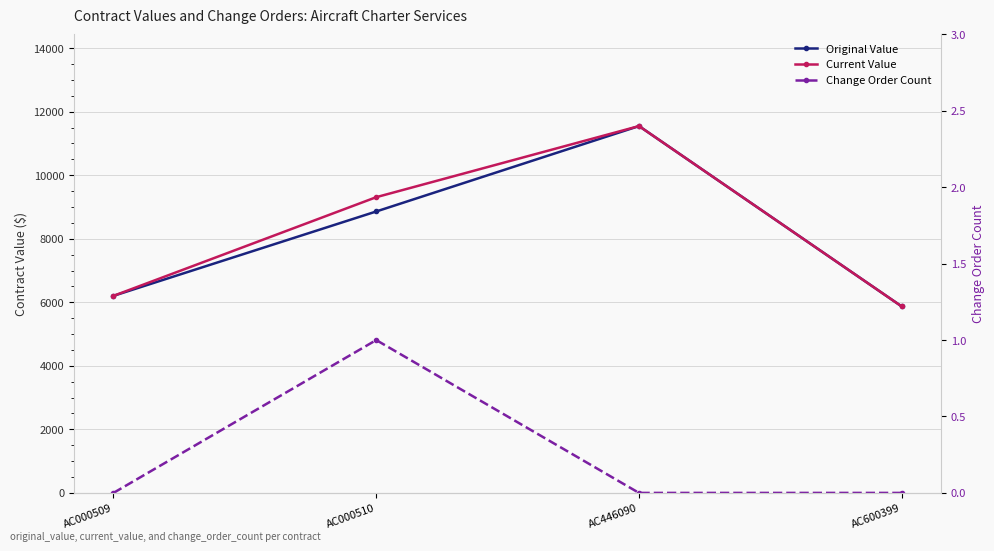

Reading right to left, transcribe all the data shown in this chart.

Original Value: AC600399=5867.9	AC446090=11547.4	AC000510=8858.9	AC000509=6203.0
Current Value: AC600399=5867.9	AC446090=11547.4	AC000510=9308.9	AC000509=6203.0
Change Order Count: AC600399=0.0	AC446090=0.0	AC000510=1.0	AC000509=0.0